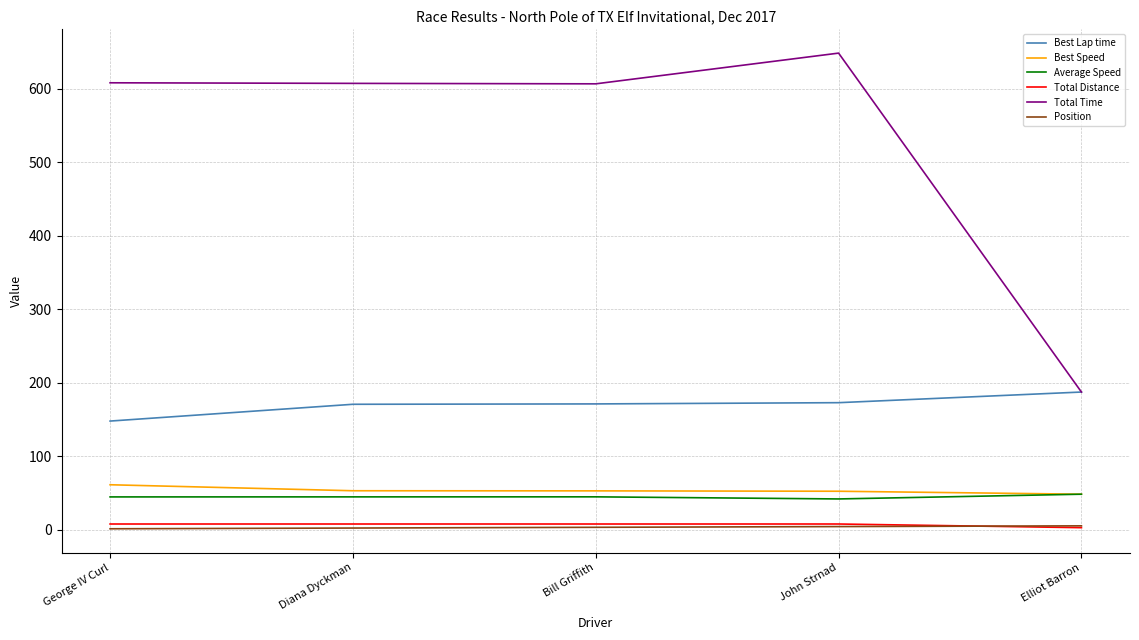

What is the approximate value of Best Speed at Elliot Barron?

48.1